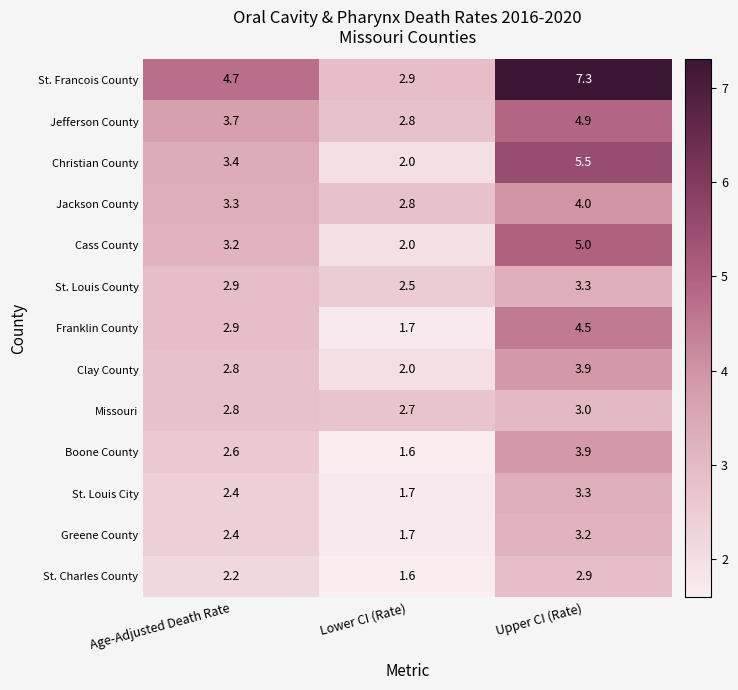

True or false: St. Louis County has a value of 2.5 at Lower CI (Rate).

True